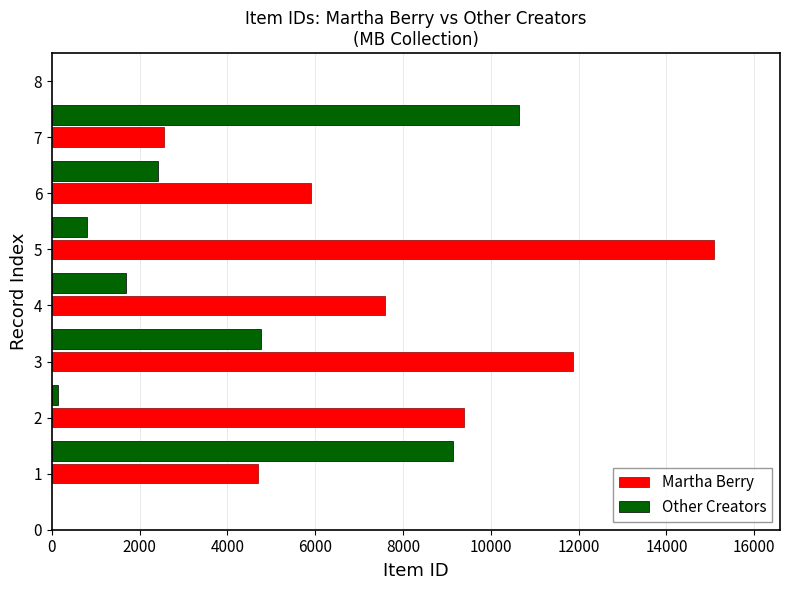

At which category is the sum across all series the highest?

3